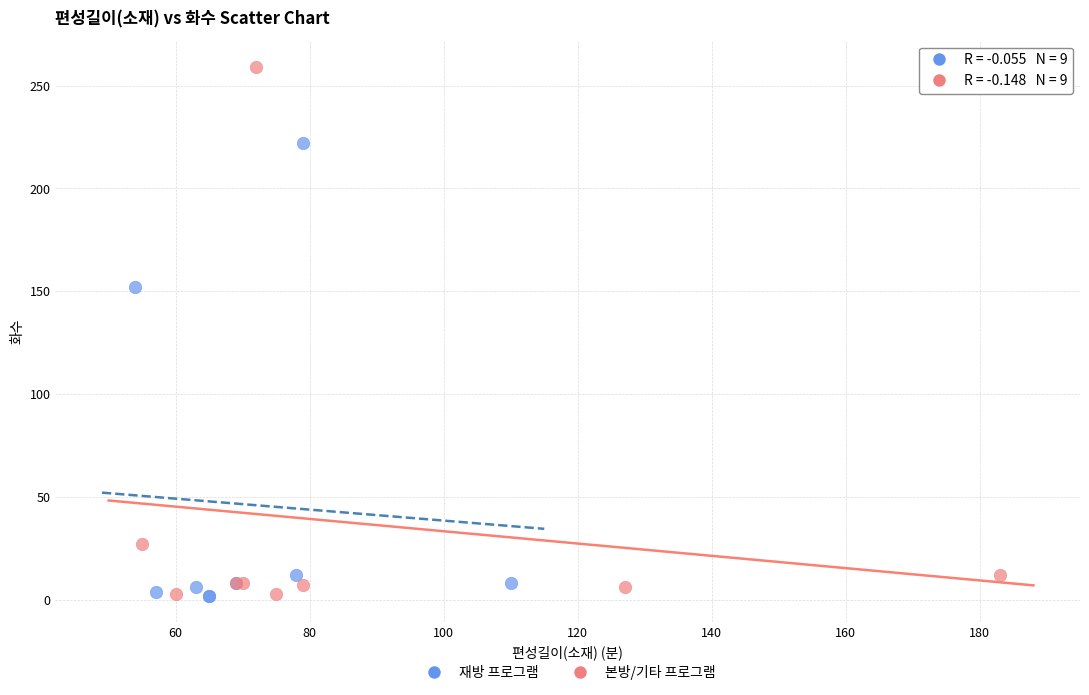

Which series reaches the maximum Y coordinate?

본방/기타 프로그램